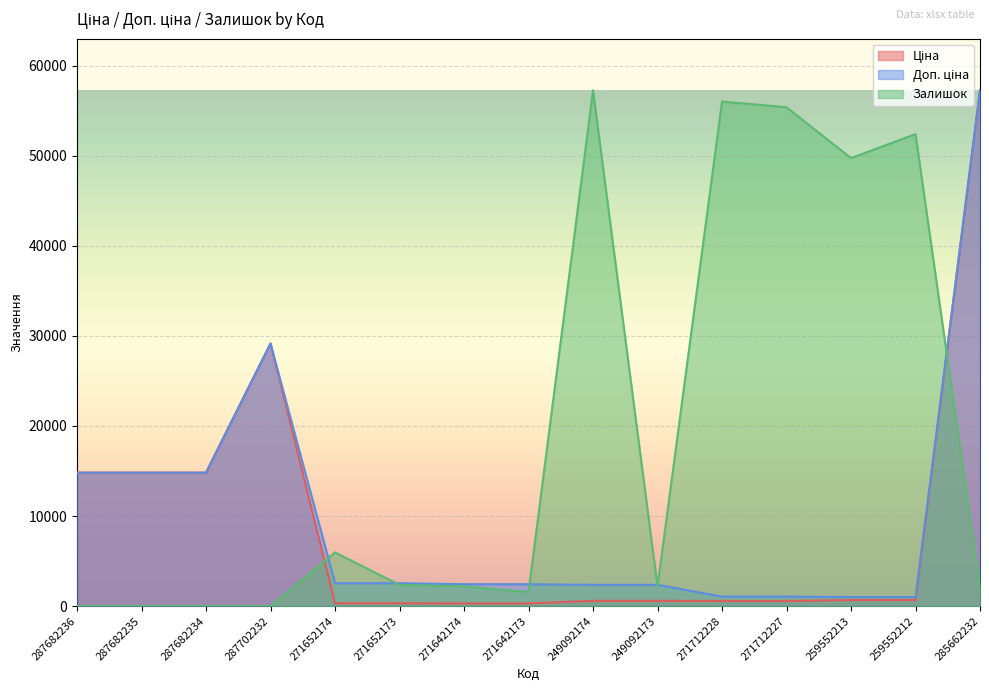

Rank the series at 259552212 from lowest to highest value.

Ціна, Доп. ціна, Залишок